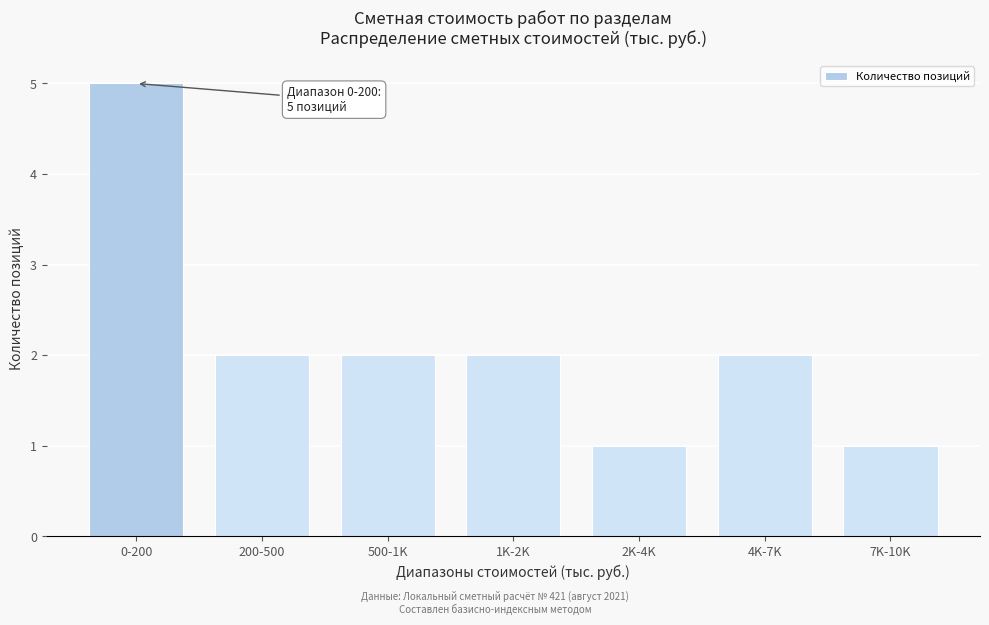

Reading right to left, transcribe all the data shown in this chart.

1	2	1	2	2	2	5